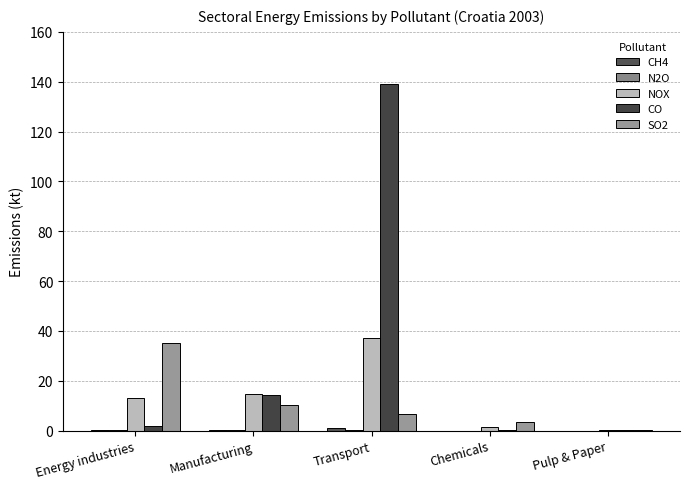

Between Chemicals and Pulp & Paper, which series saw the biggest shift?

SO2